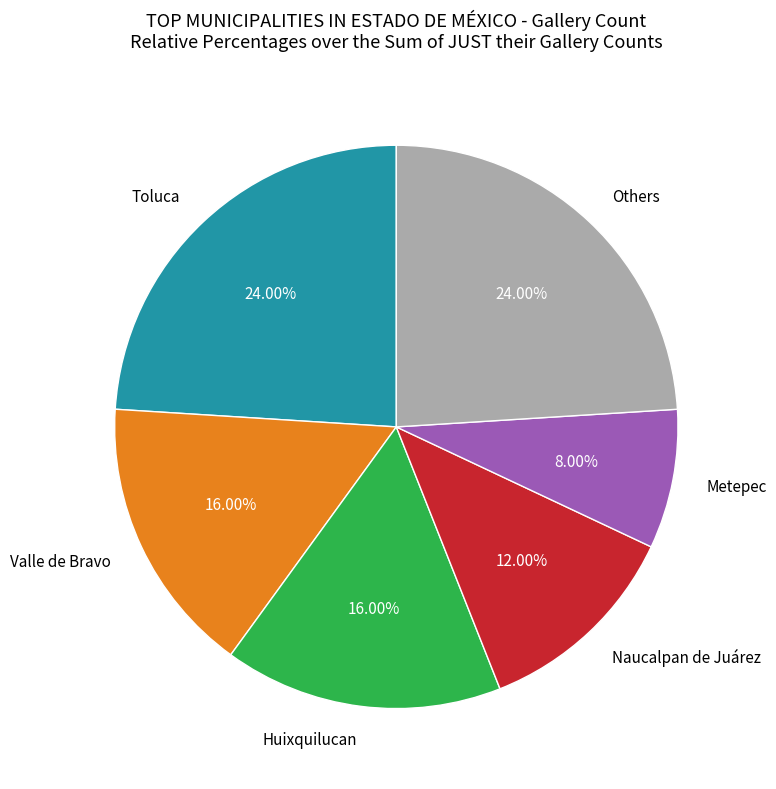

To the nearest percent, what portion does Huixquilucan represent?

16%